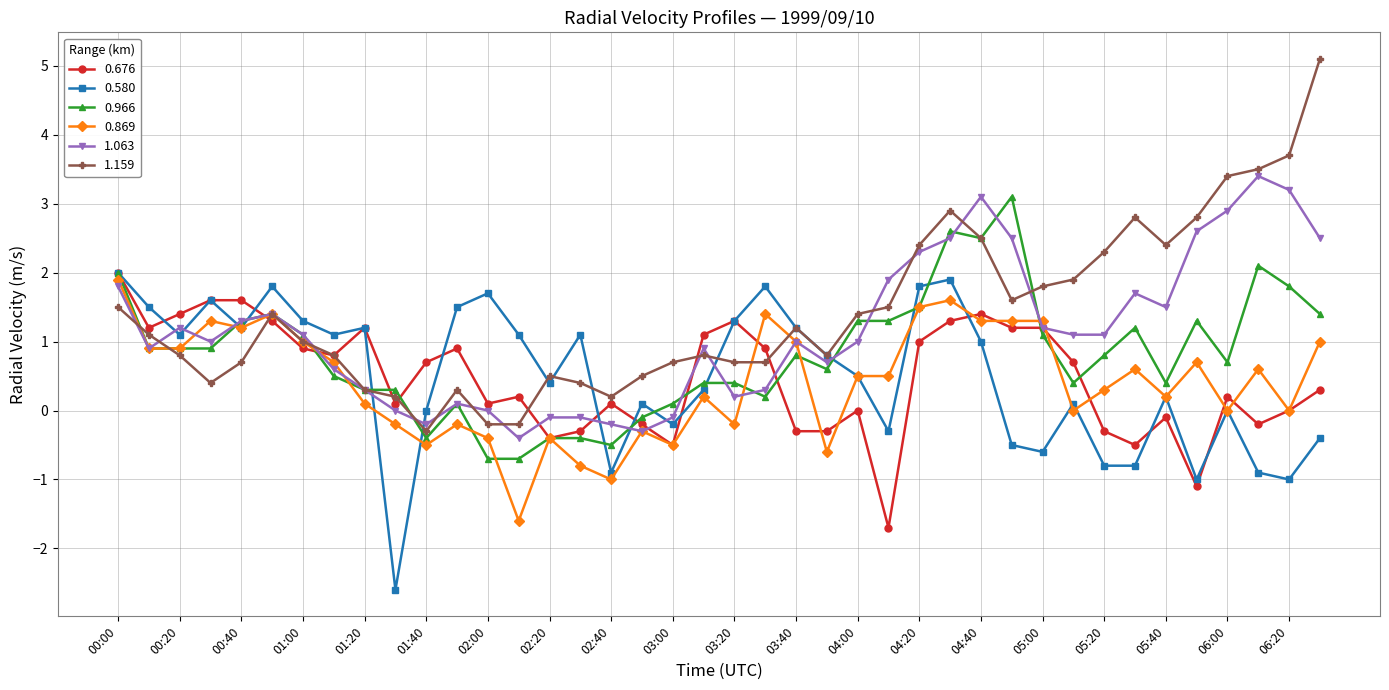

What is the value of the 0.676 point at the 29th from the left?

1.4